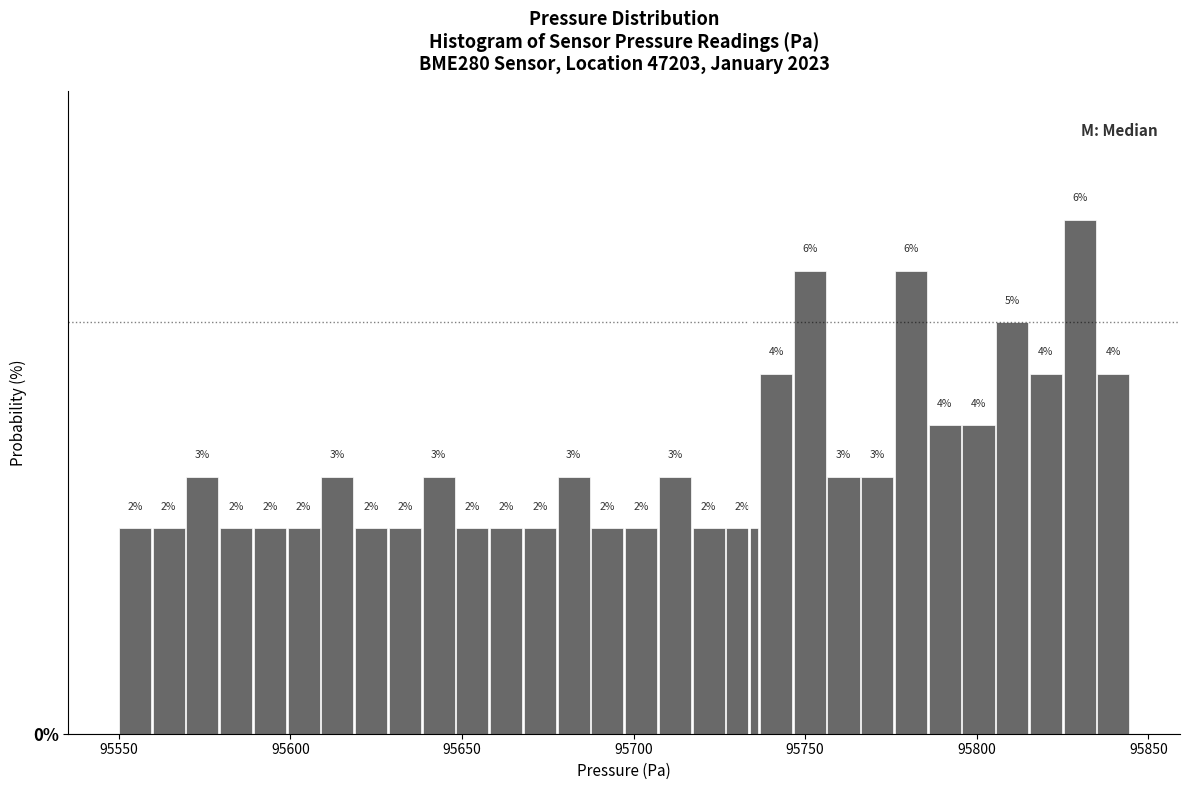

Around what value on the x-axis is the tallest bar? Give the approximate position of its centre, as read against the axis.

95830